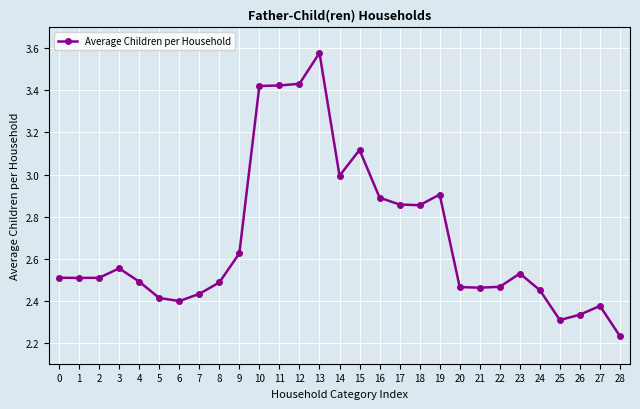

Which label corresponds to the largest value in the chart?

13